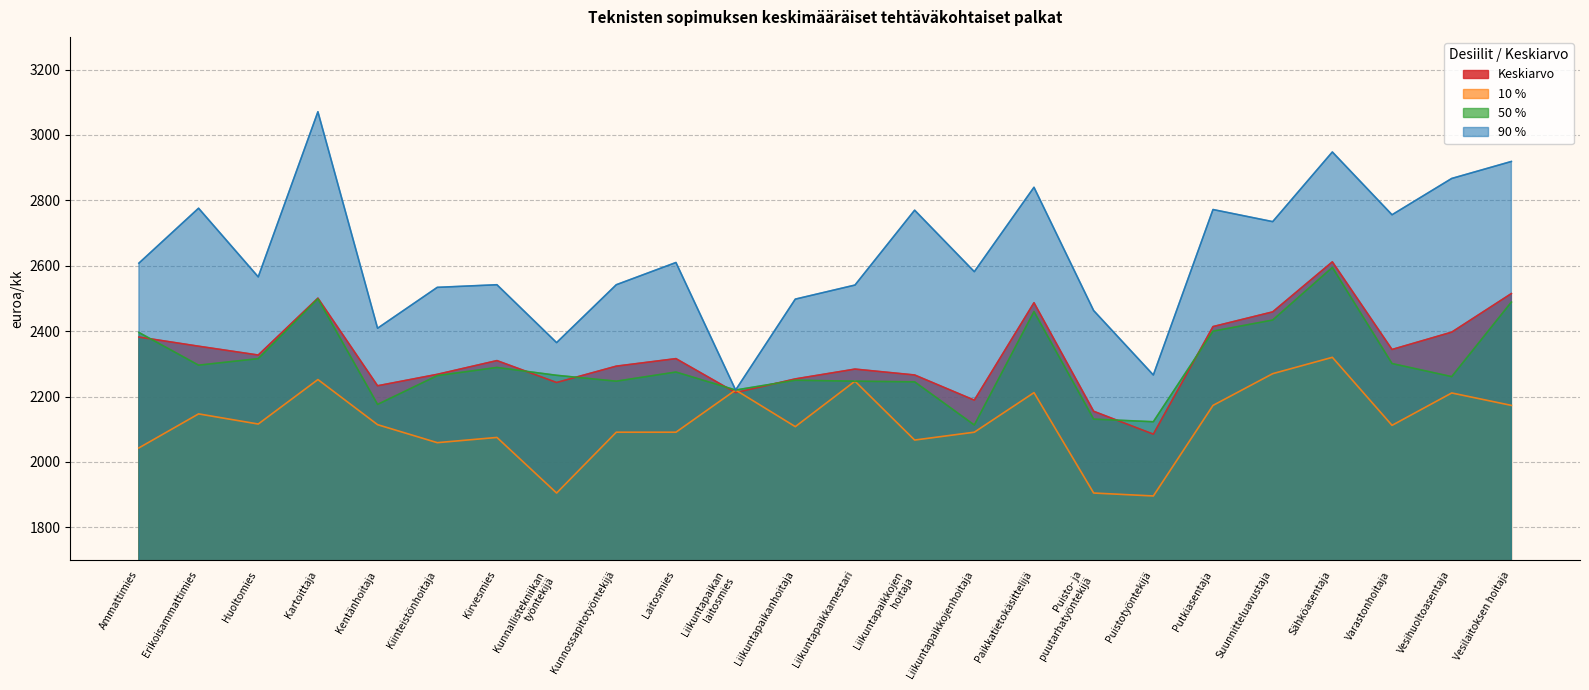

What is the difference between the 90 % values at Kunnossapitotyöntekijä and Putkiasentaja?

230